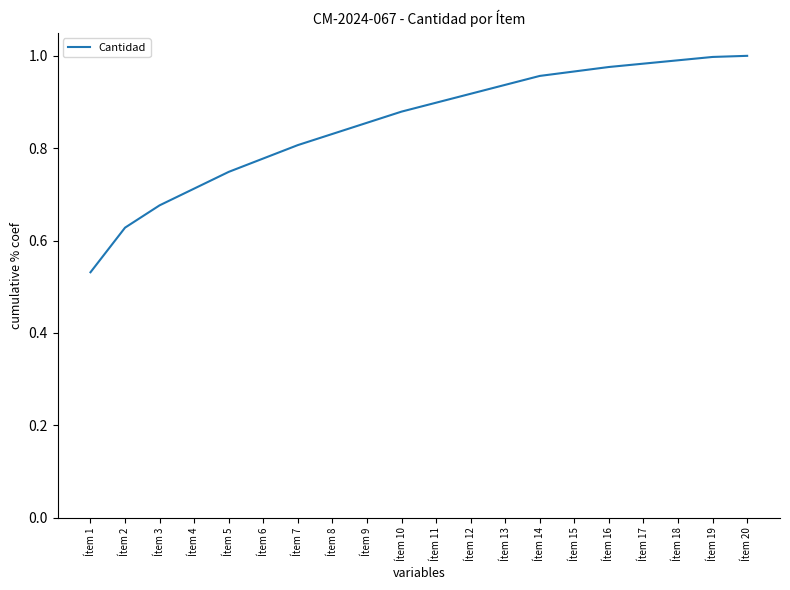

Does the chart have visible grid lines?

No